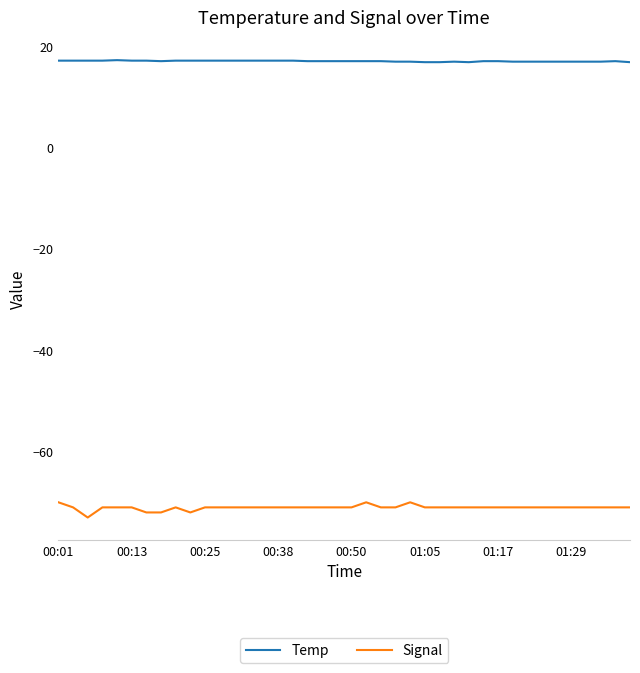

Which series has the largest range (max minus min)?

Signal